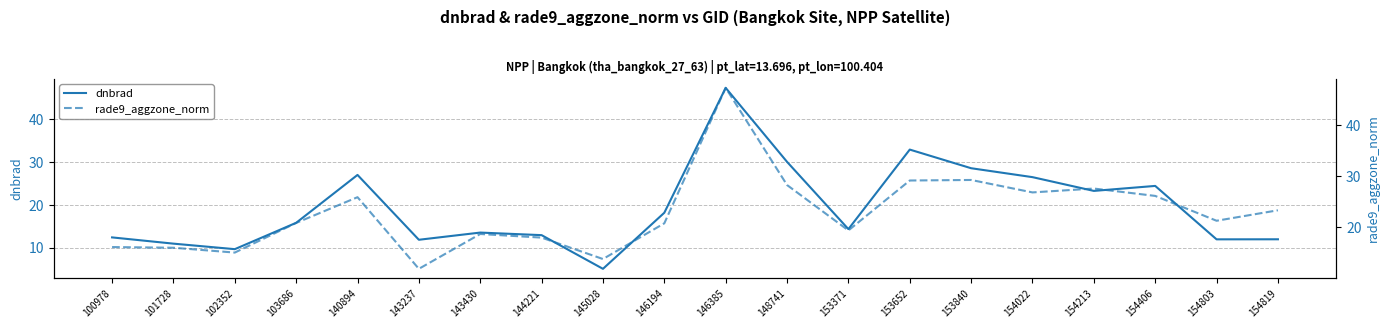

Rank the series by their average value, from lowest to highest.

dnbrad, rade9_aggzone_norm